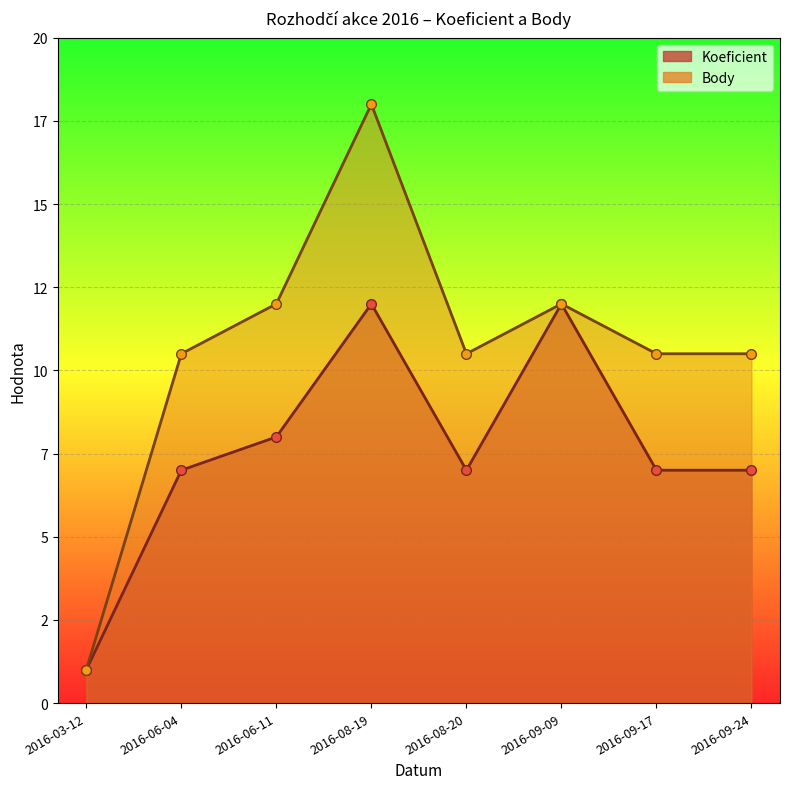

What is the average value of the Koeficient series?

7.6